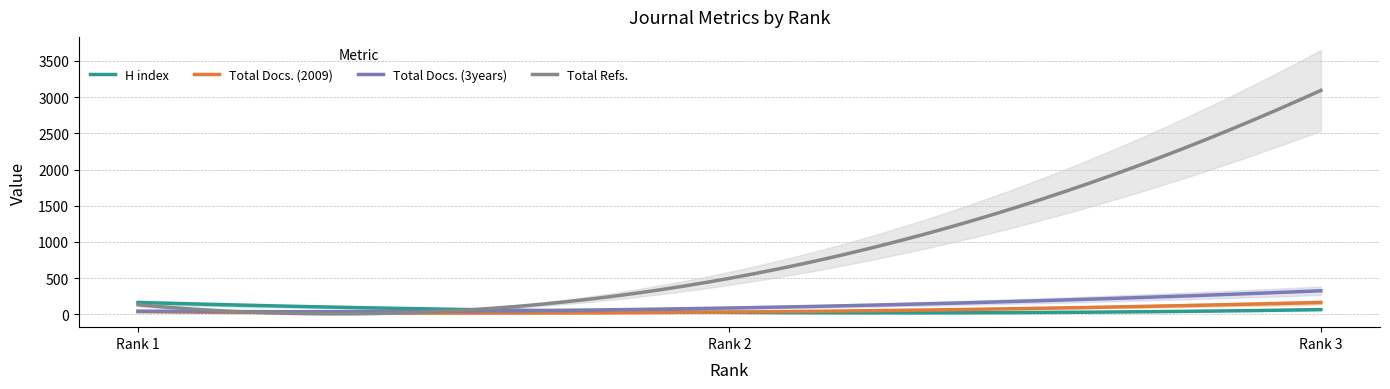

What is the sum of all Total Docs. (2009) values?

16246.2